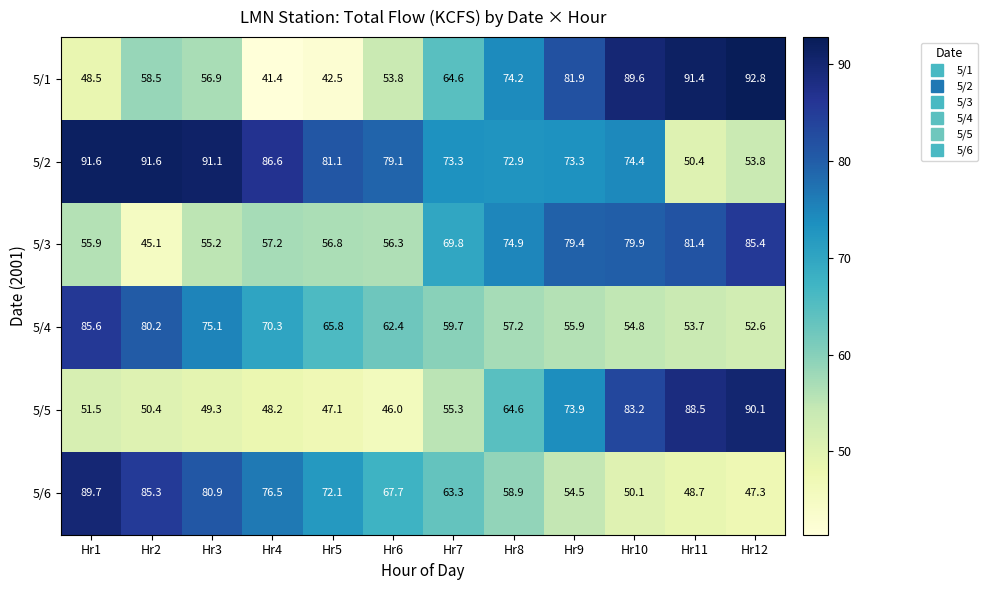

Which series changed the most between Hr2 and Hr10?

5/6